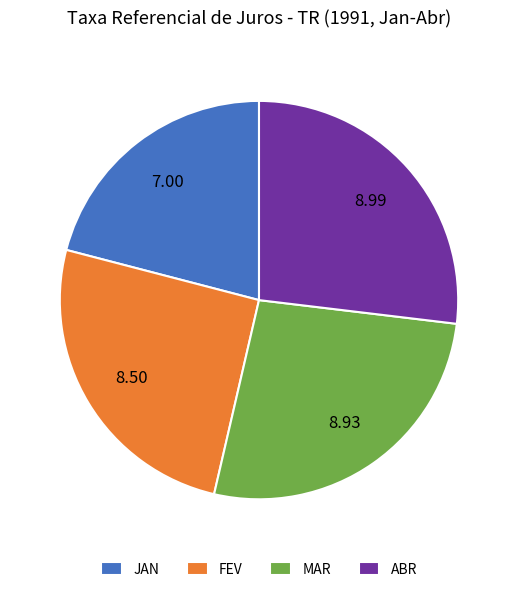

How many segments does this pie chart have?

4